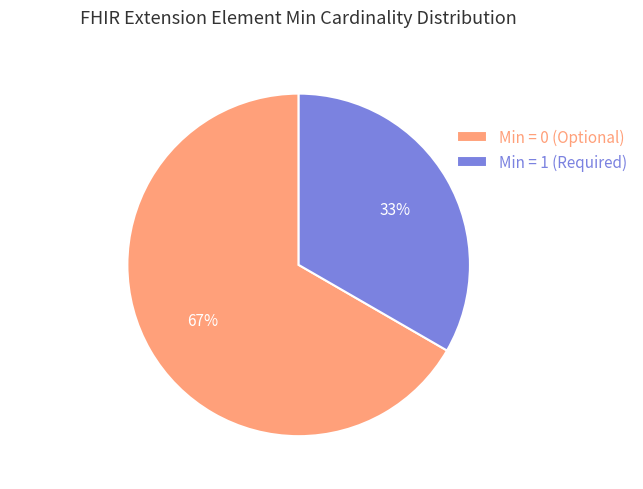

True or false: Min = 1 (Required) accounts for 33% of the total.

True